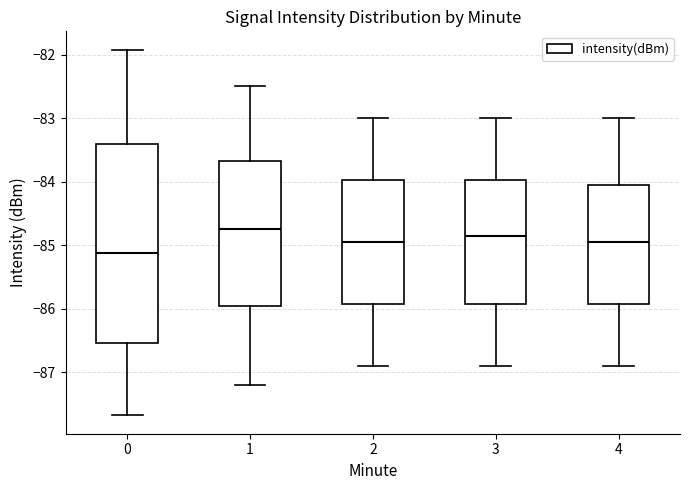

Reading left to right, read every box against the y-axis: the position of its median line, the range the box covers, and the ends of its whiskers. The values are not printed on the chart, so give them approximately, as read against the axis.

0: median -85.1, box -86.5 to -83.4, whiskers -87.7 to -81.9
1: median -84.7, box -85.9 to -83.7, whiskers -87.2 to -82.5
2: median -84.9, box -85.9 to -84.0, whiskers -86.9 to -83.0
3: median -84.8, box -85.9 to -84.0, whiskers -86.9 to -83.0
4: median -84.9, box -85.9 to -84.0, whiskers -86.9 to -83.0